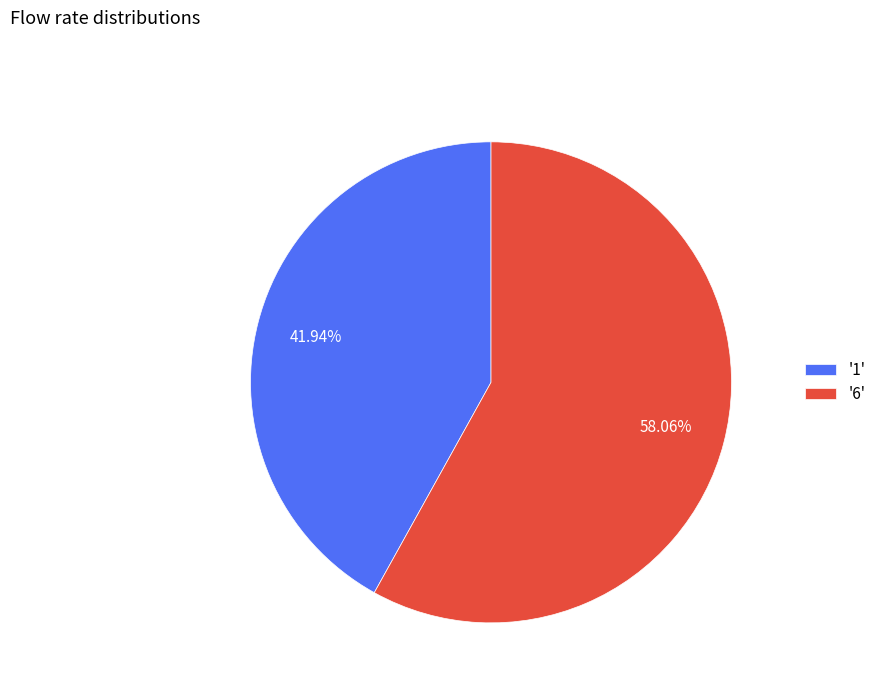

Rank the categories by value from highest to lowest.

'6', '1'